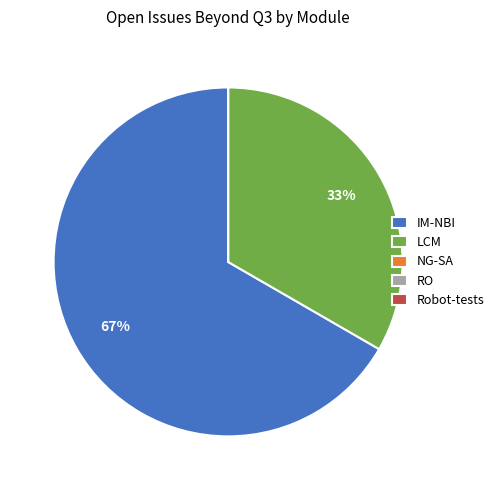

The IM-NBI slice represents 74% of the pie. True or false?

False